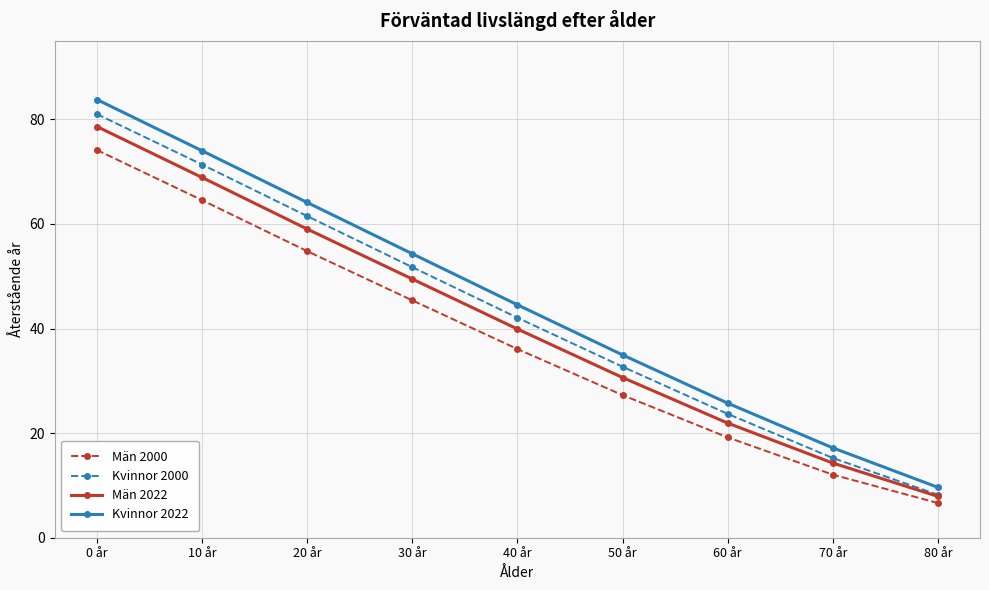

What is the difference between the maximum and minimum values in the Kvinnor 2022 series?

74.2